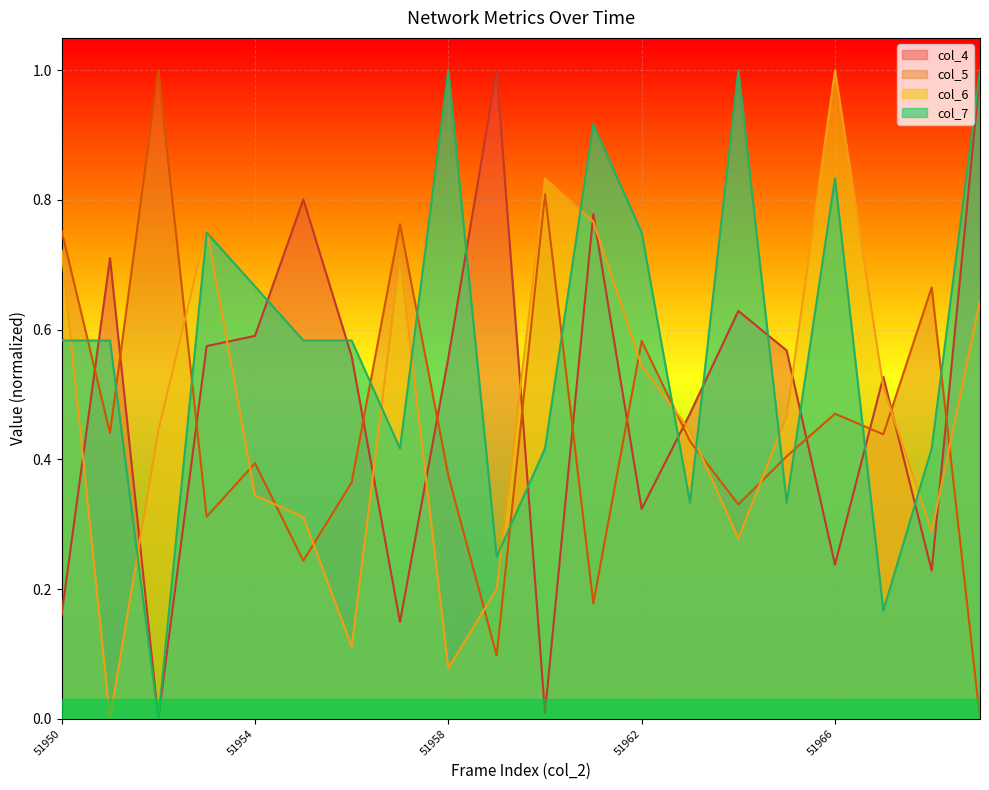

What is the value of the col_4 point at the 6th from the left?

0.8